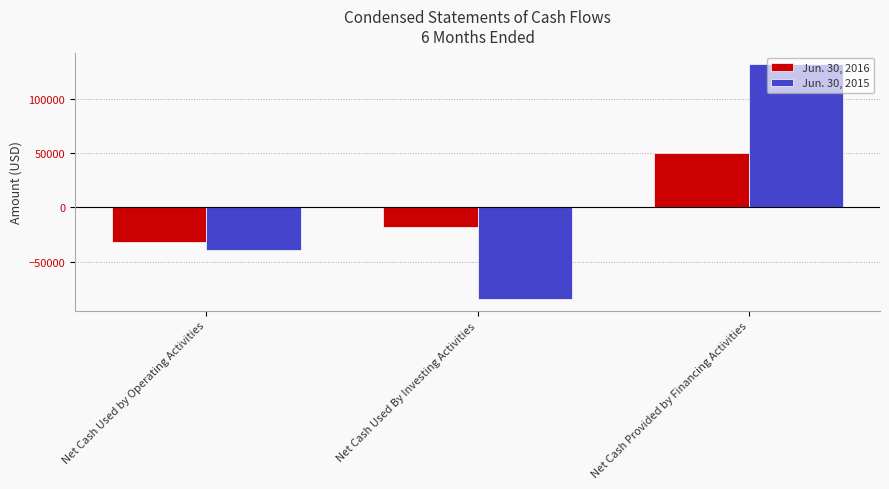

At Net Cash Used by Operating Activities, list the series in order from smallest to largest.

Jun. 30, 2015, Jun. 30, 2016